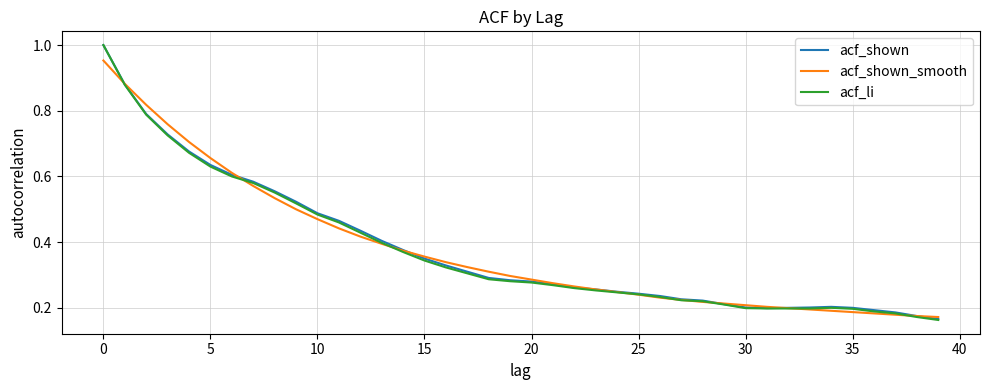

Which series has the largest range (max minus min)?

acf_li